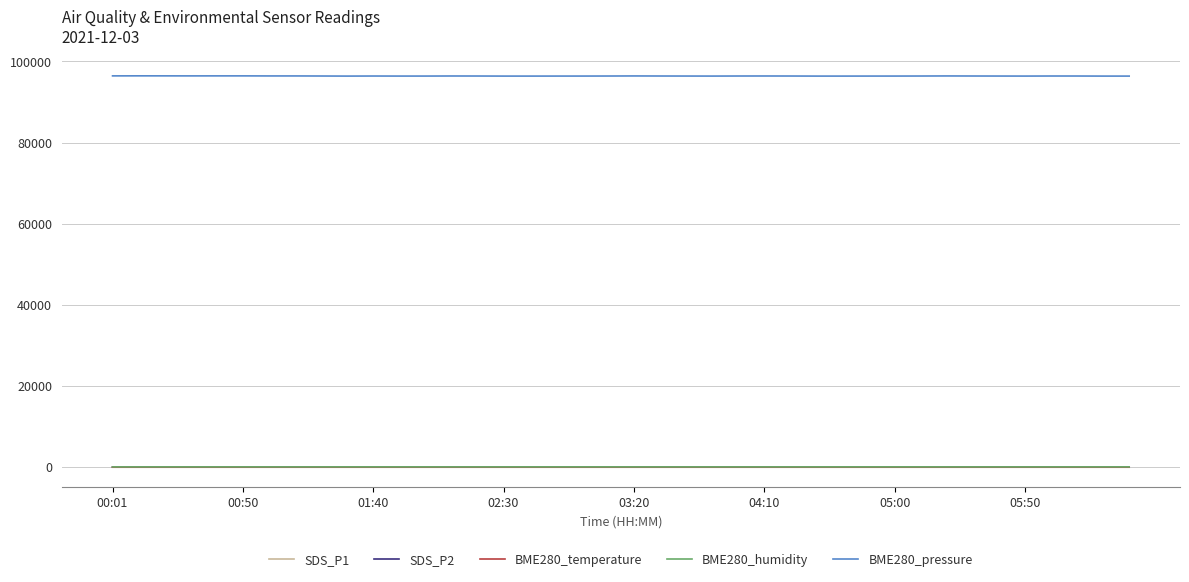

True or false: BME280_pressure and SDS_P1 cross at least once.

False